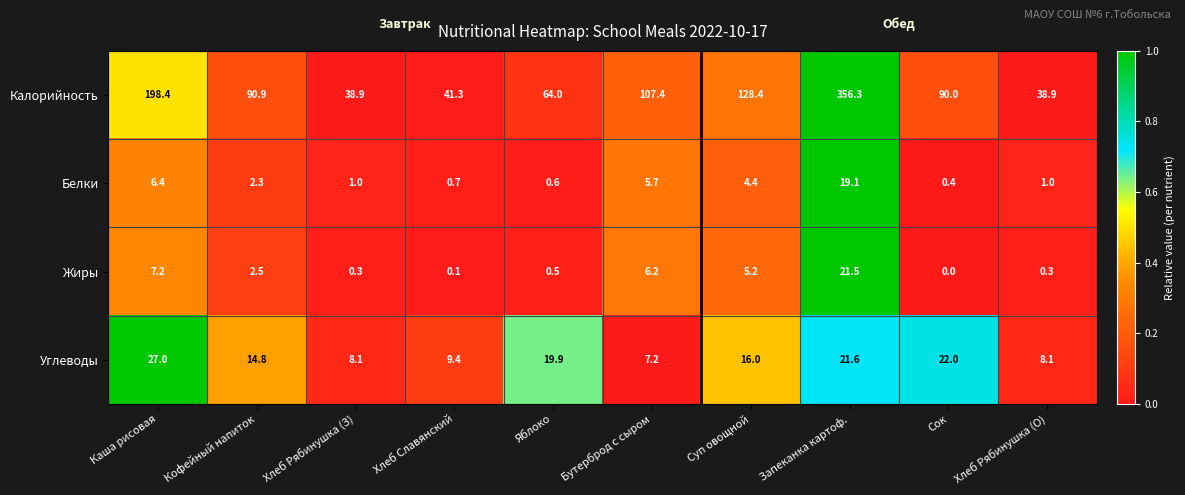

List the series in order of their peak value, lowest first.

Белки, Жиры, Углеводы, Калорийность